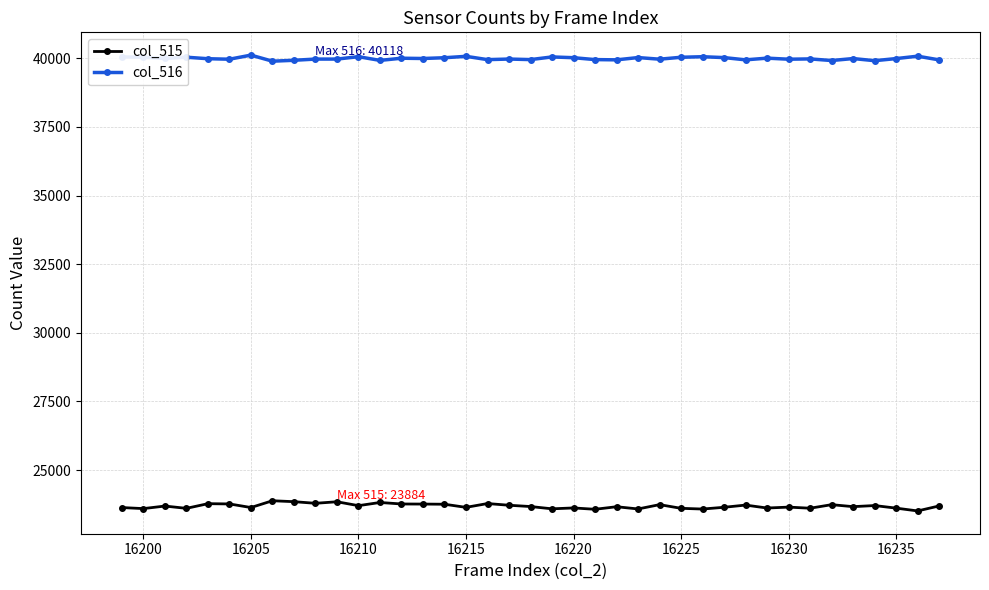

True or false: col_515 and col_516 intersect in this chart.

False